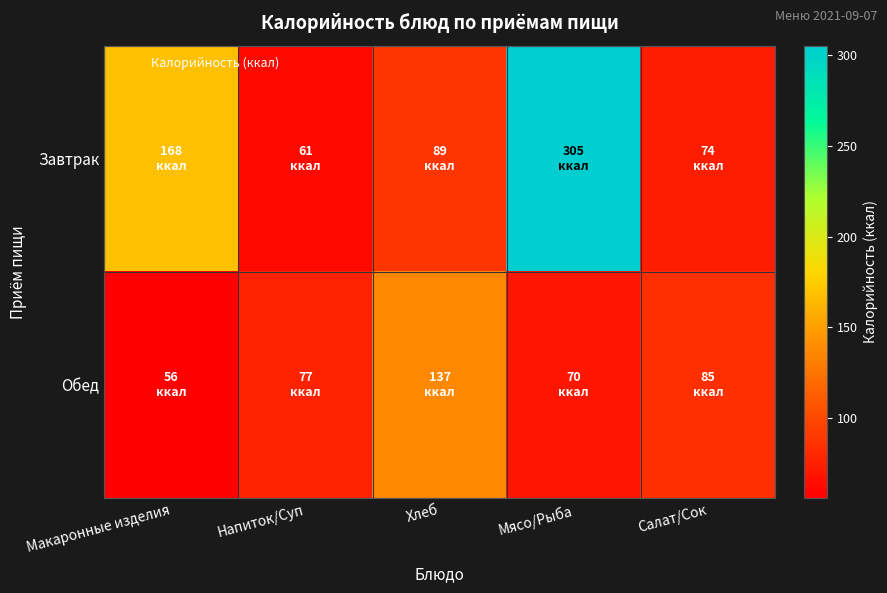

At which category is the sum across all series the highest?

Мясо/Рыба